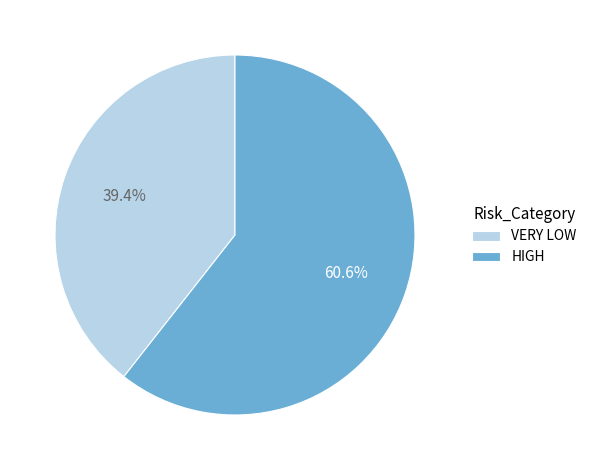

Does any single category account for the majority?

Yes